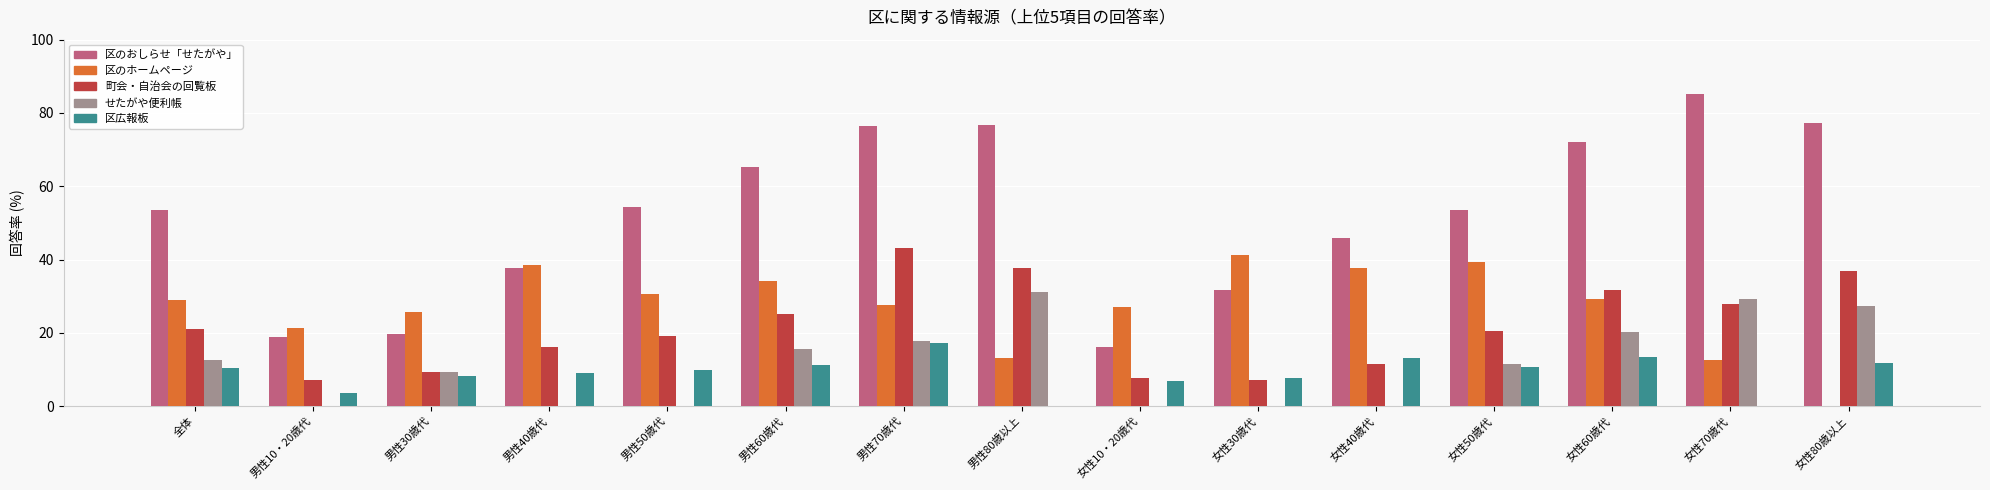

What is the sum of all 区のおしらせ「せたがや」 values?

784.2